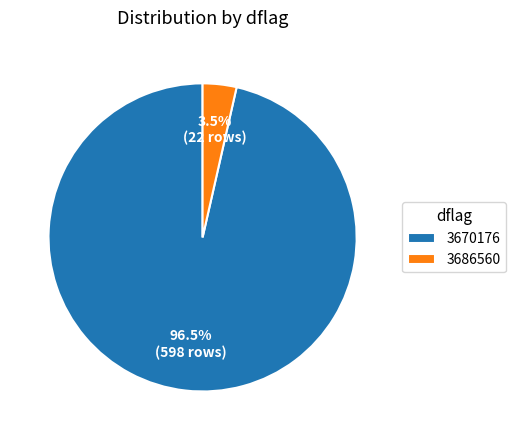

Is 3686560 the majority of the pie?

No